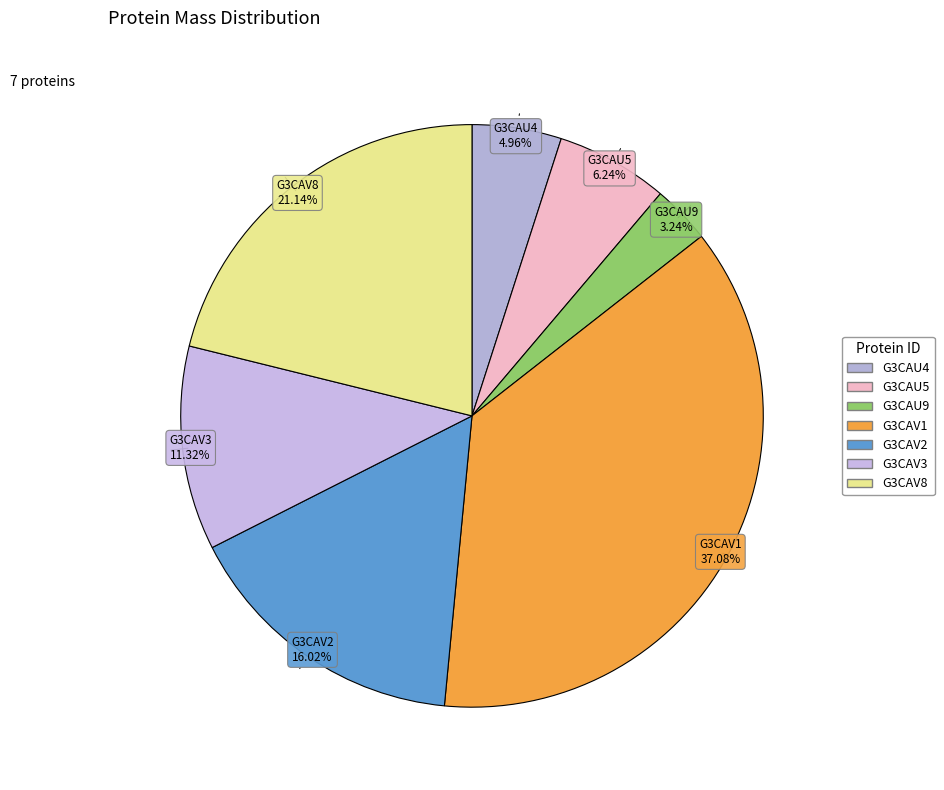

What is the ratio of the value at G3CAU9 to the value at G3CAV1?

0.1